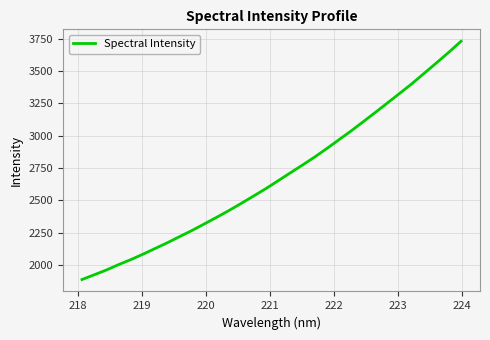

What is the difference between the maximum and minimum values?

1841.3